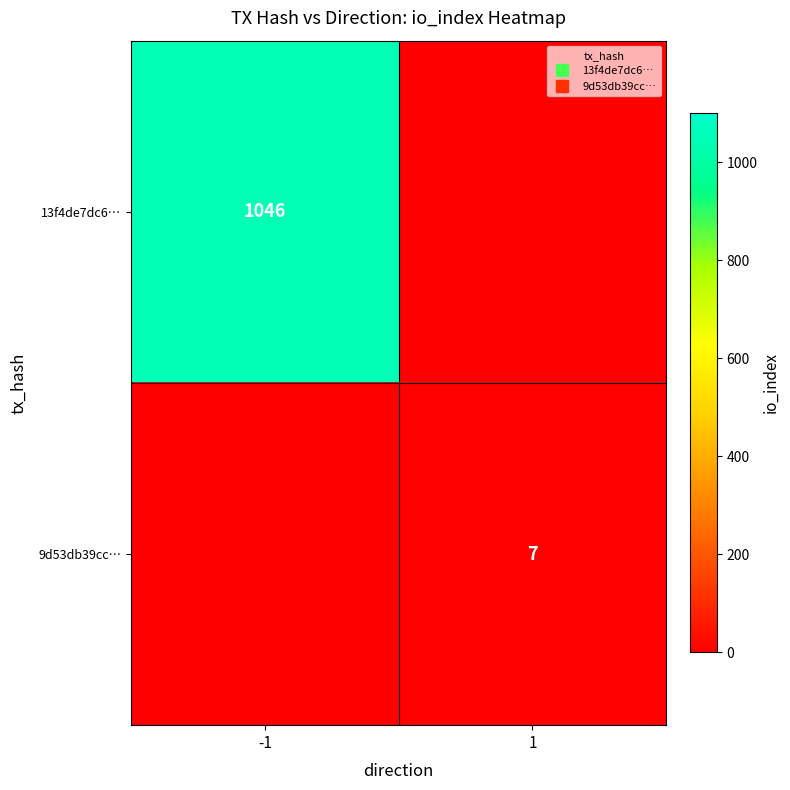

Which category has the lowest value in the 13f4de7dc6… series?

1